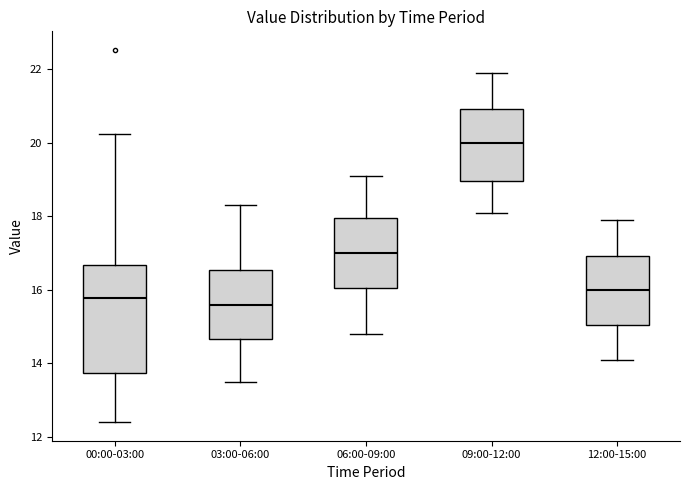

Where is the lower edge of the box for 03:00-06:00 on the y-axis? The values are not printed on the chart, so give them approximately, as read against the axis.

14.6